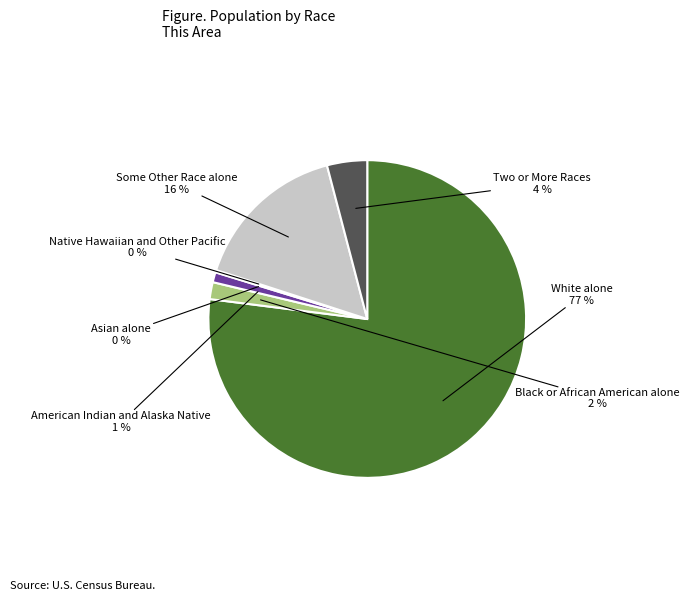

Is it true that Some Other Race alone is 7% of the pie?

False